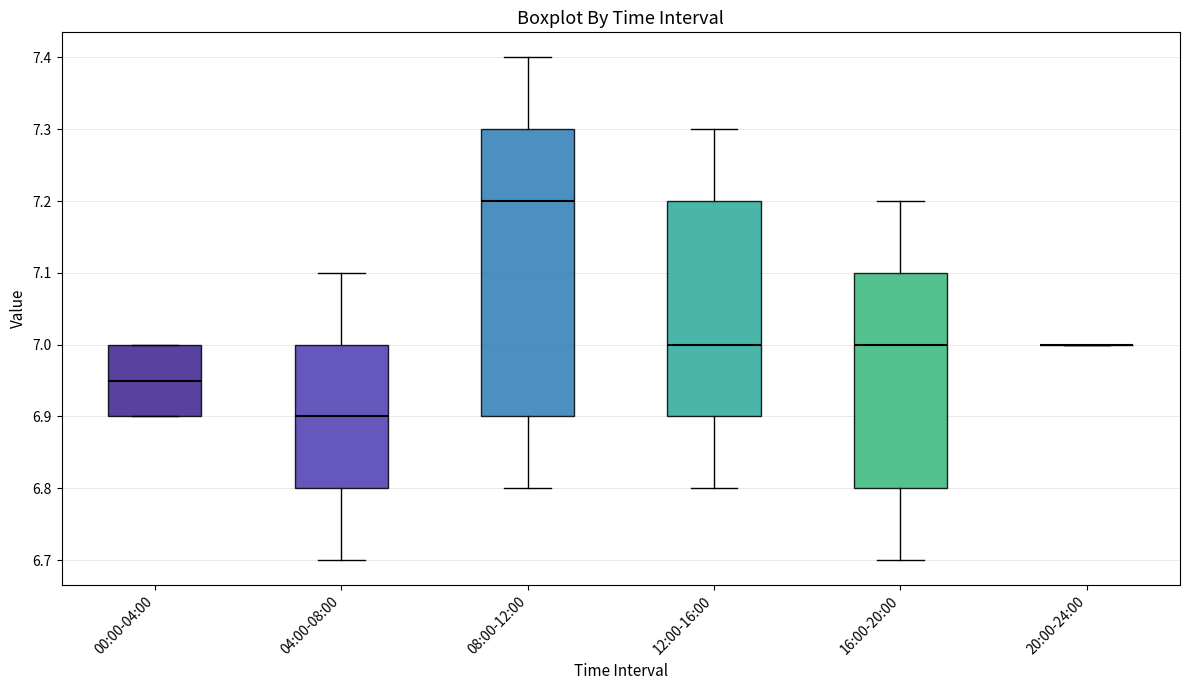

Reading left to right, read every box against the y-axis: the position of its median line, the range the box covers, and the ends of its whiskers. The values are not printed on the chart, so give them approximately, as read against the axis.

00:00-04:00: median 6.95, box 6.90 to 7.00, whiskers 6.90 to 7.00
04:00-08:00: median 6.90, box 6.80 to 7.00, whiskers 6.70 to 7.10
08:00-12:00: median 7.20, box 6.90 to 7.30, whiskers 6.80 to 7.40
12:00-16:00: median 7.00, box 6.90 to 7.20, whiskers 6.80 to 7.30
16:00-20:00: median 7.00, box 6.80 to 7.10, whiskers 6.70 to 7.20
20:00-24:00: box collapsed to a line at 7.00, whiskers 7.00 to 7.00